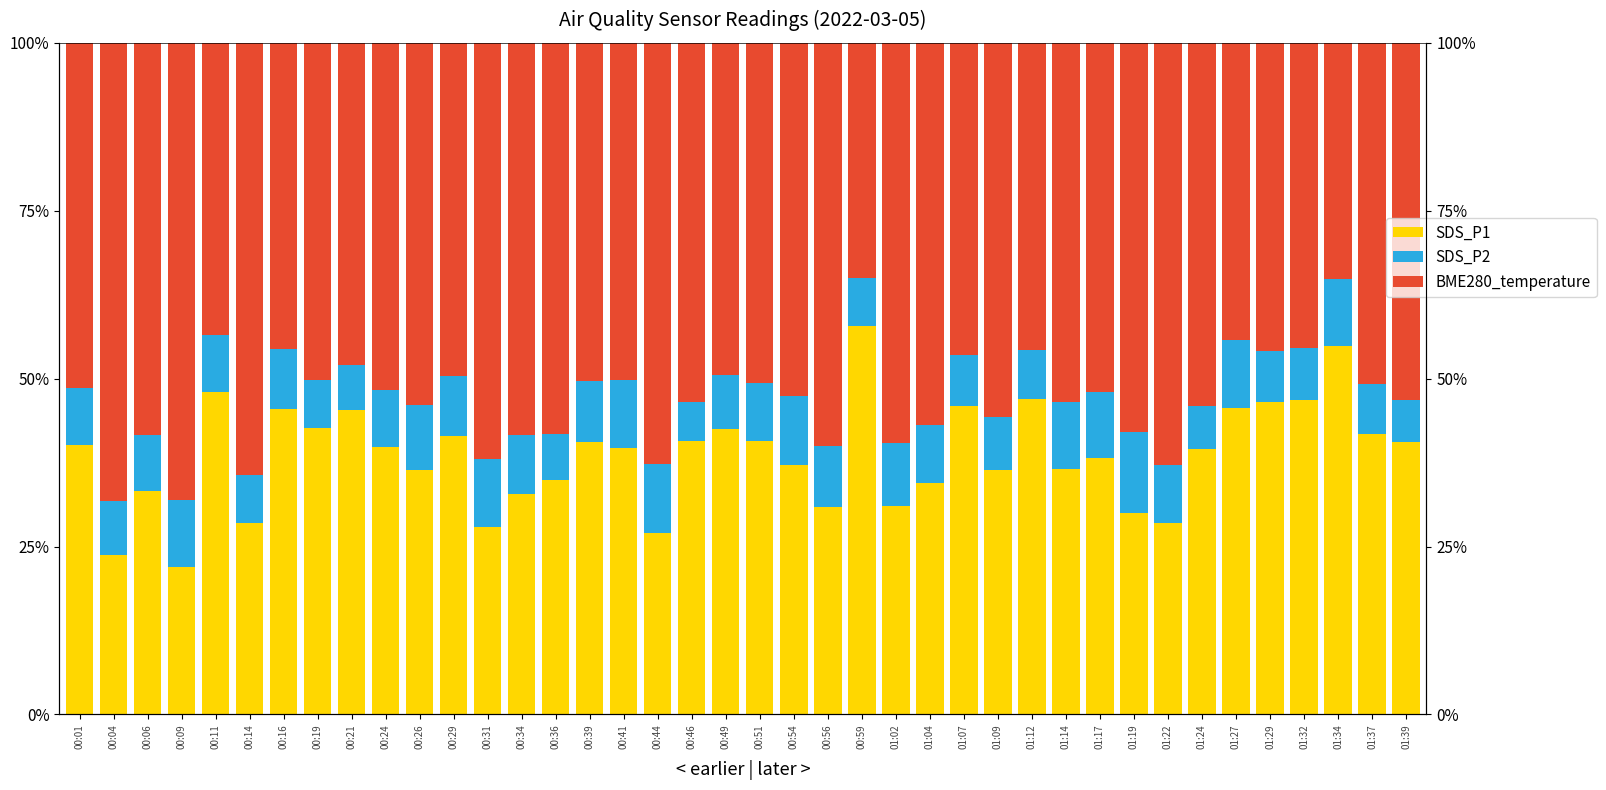

Rank the categories by SDS_P2 value from lowest to highest.

00:46, 01:39, 01:24, 00:21, 00:36, 00:19, 00:59, 00:14, 01:12, 01:37, 01:29, 01:07, 01:32, 01:09, 00:49, 00:04, 00:06, 00:01, 00:11, 00:24, 00:51, 01:04, 01:22, 00:34, 00:29, 00:16, 00:39, 00:56, 01:02, 00:26, 01:17, 01:14, 01:34, 00:09, 01:27, 00:41, 00:31, 00:44, 00:54, 01:19